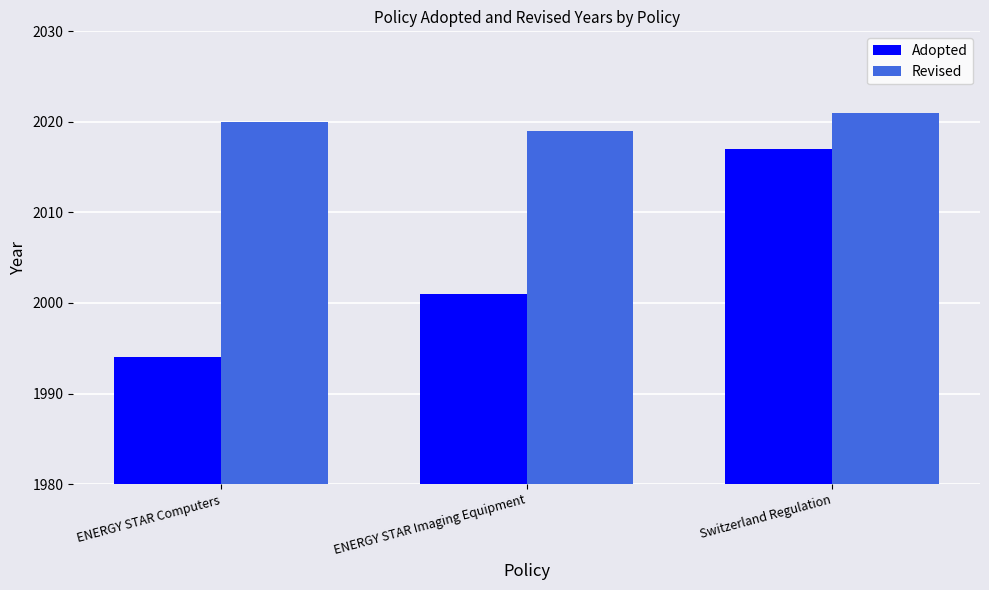

How many groups of bars are there?

3